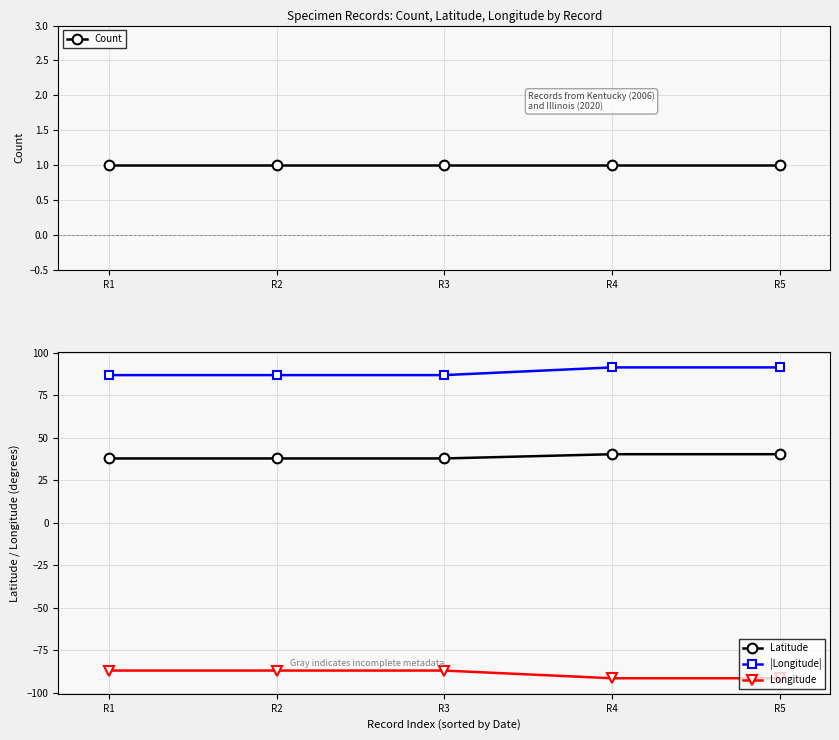

Which category has the lowest value in the Latitude series?

R1